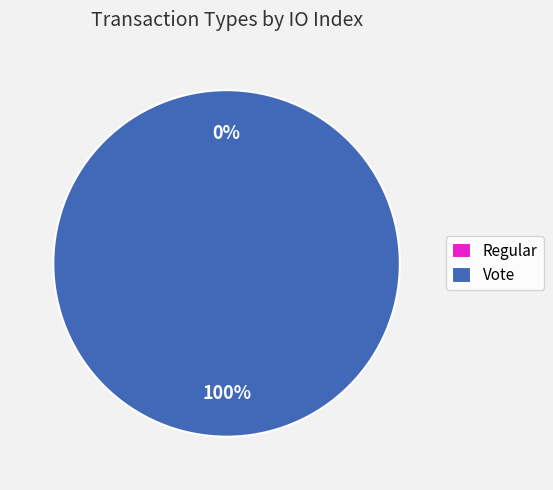

Do Vote and Regular together represent more than half of the pie?

Yes